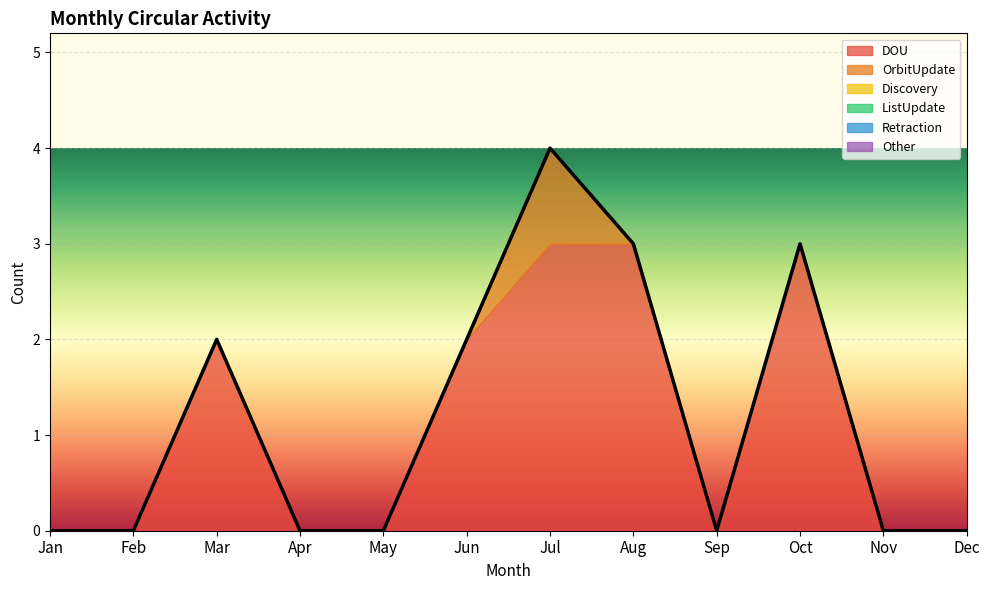

Which series has the widest spread of values?

DOU